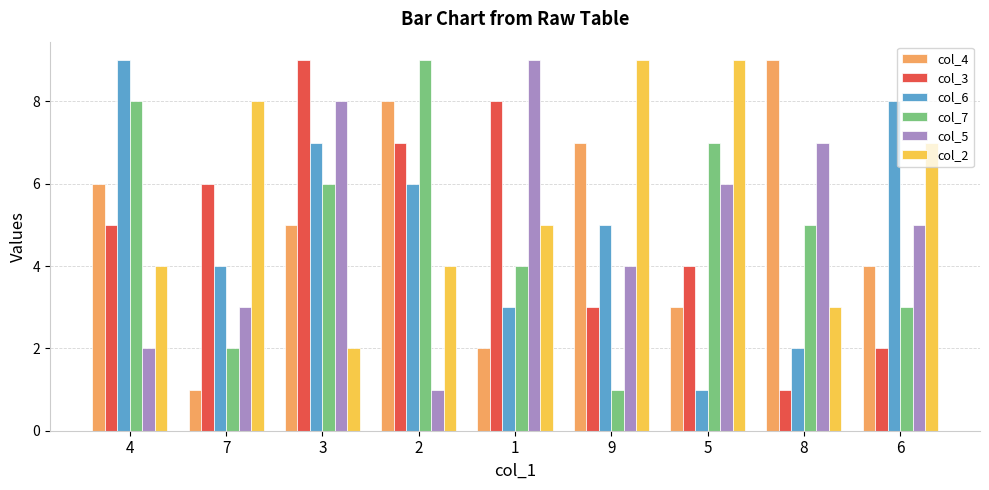

Which series has the largest total across all categories?

col_2